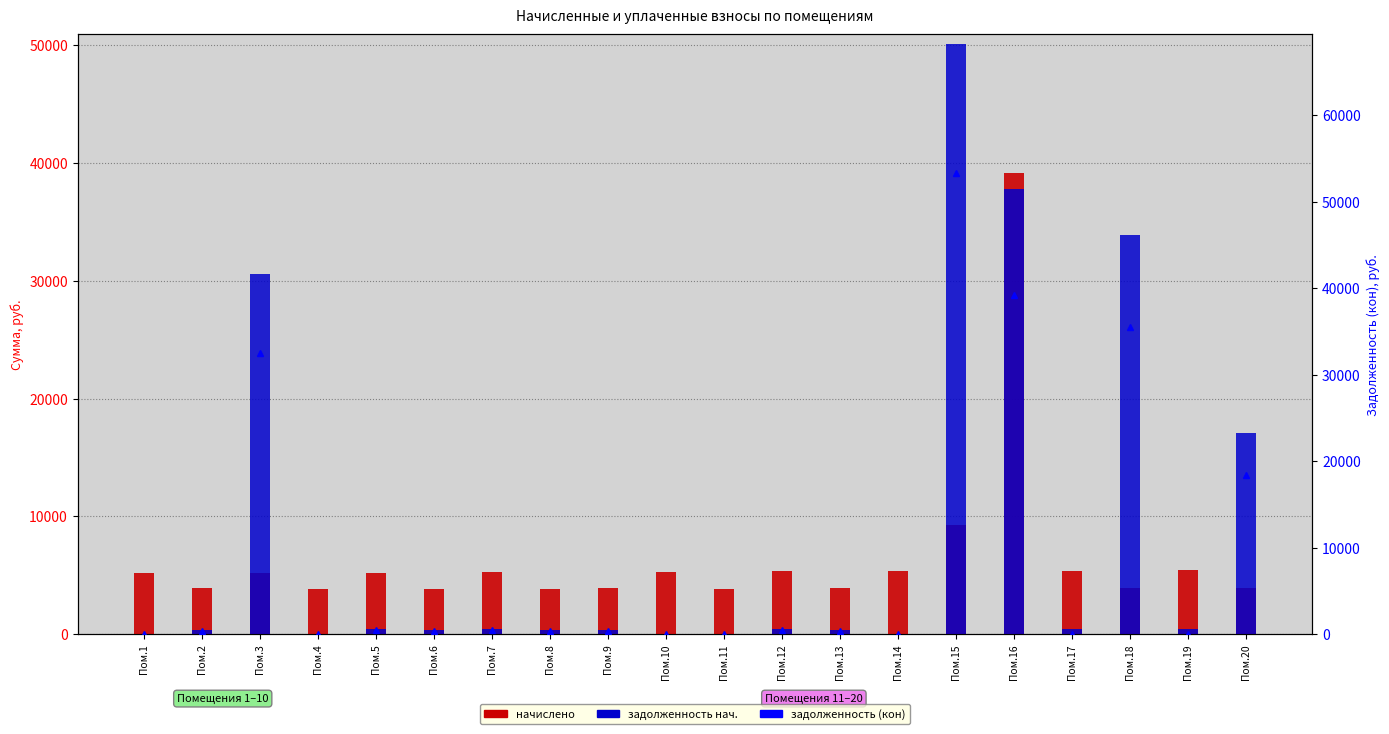

The value of задолженность (кон) at Пом.16 is 25824.6. True or false?

False